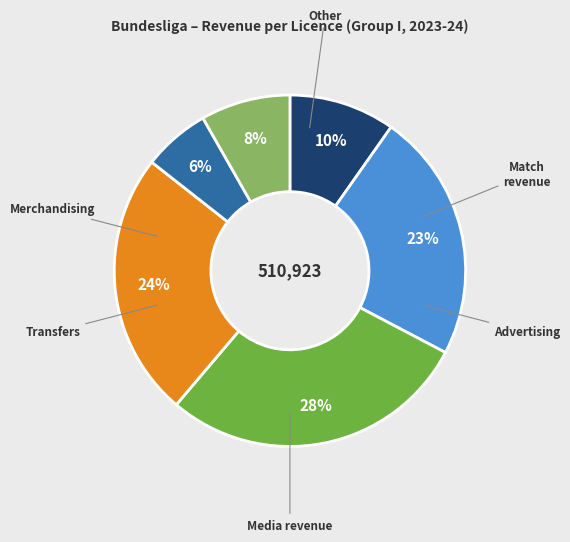

To the nearest percent, what is the difference between the largest and smallest slice percentages?

22%